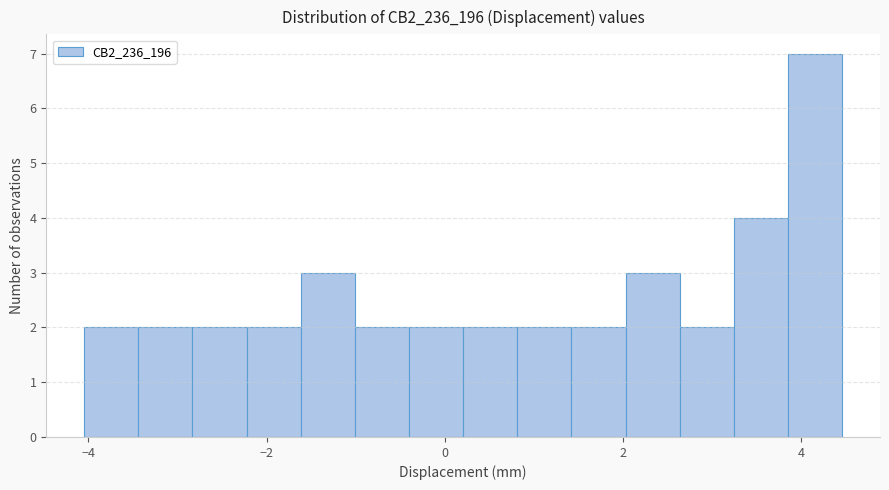

Read against the x-axis, roughly where is the centre of the tallest bar?

4.2